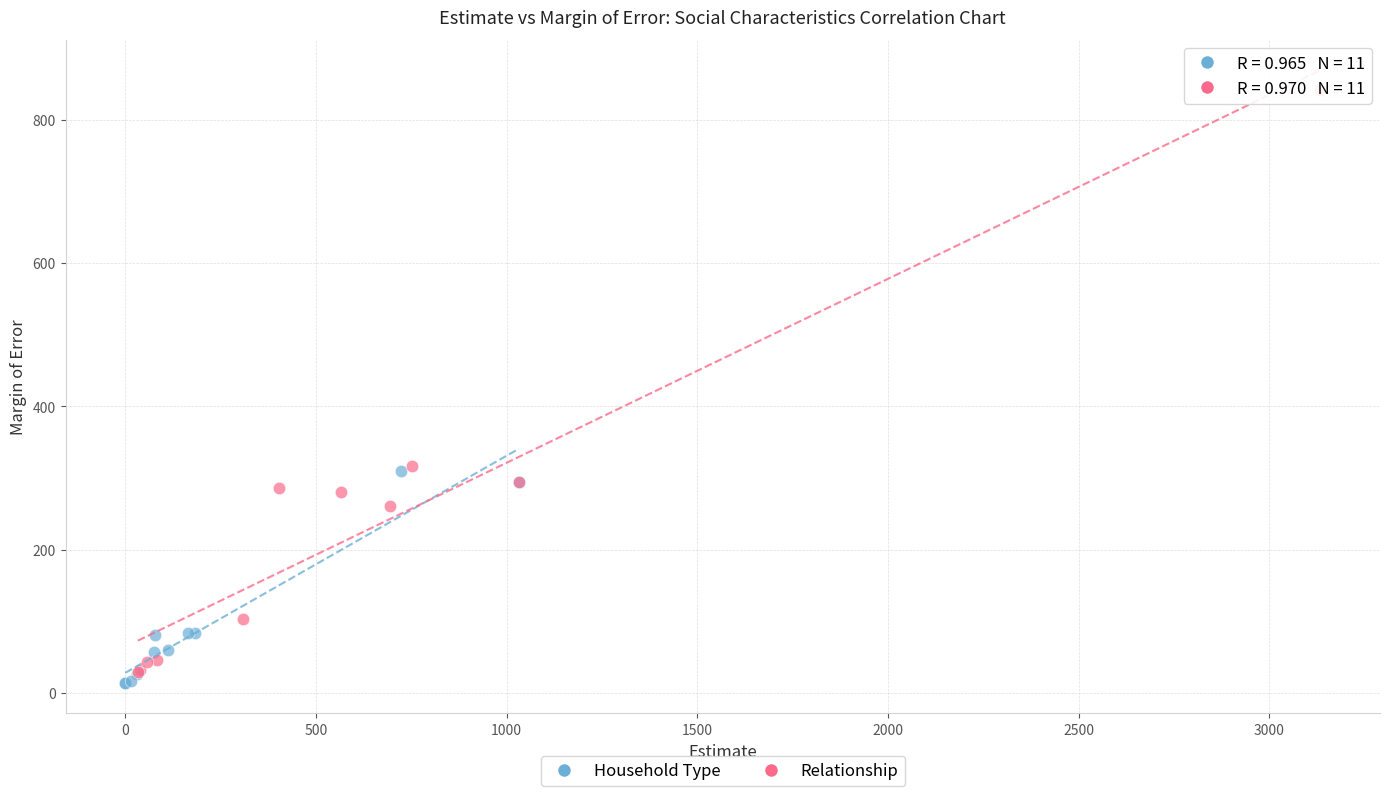

Which series contains the highest Y value?

Relationship